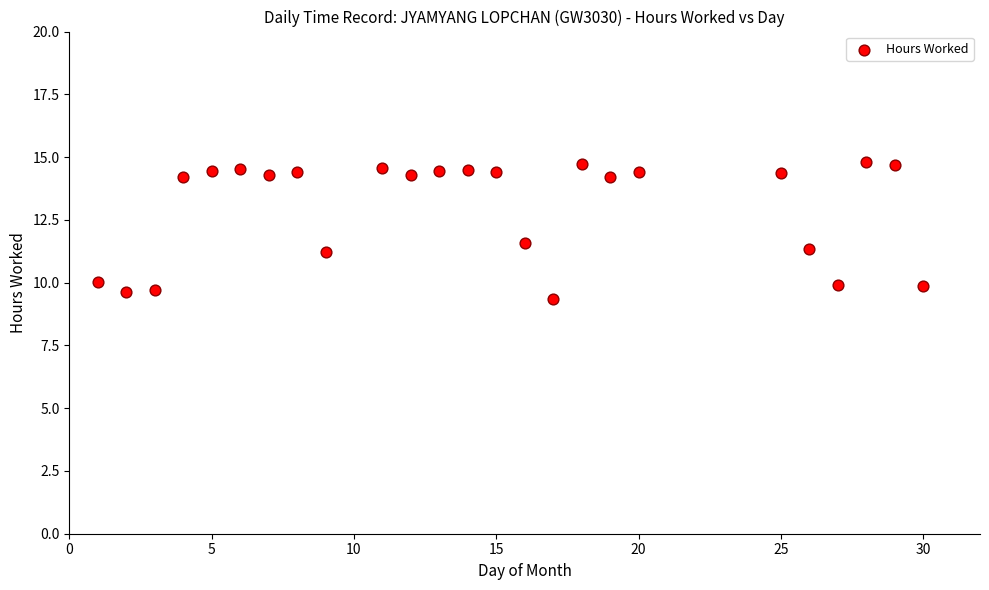

What Y value in the scatter plot is closest to 12?

11.6